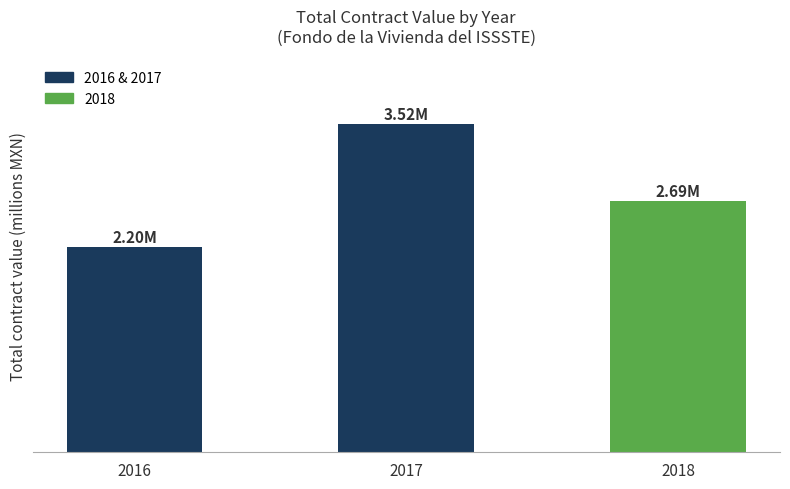

The value at 2017 is 4.8. True or false?

False